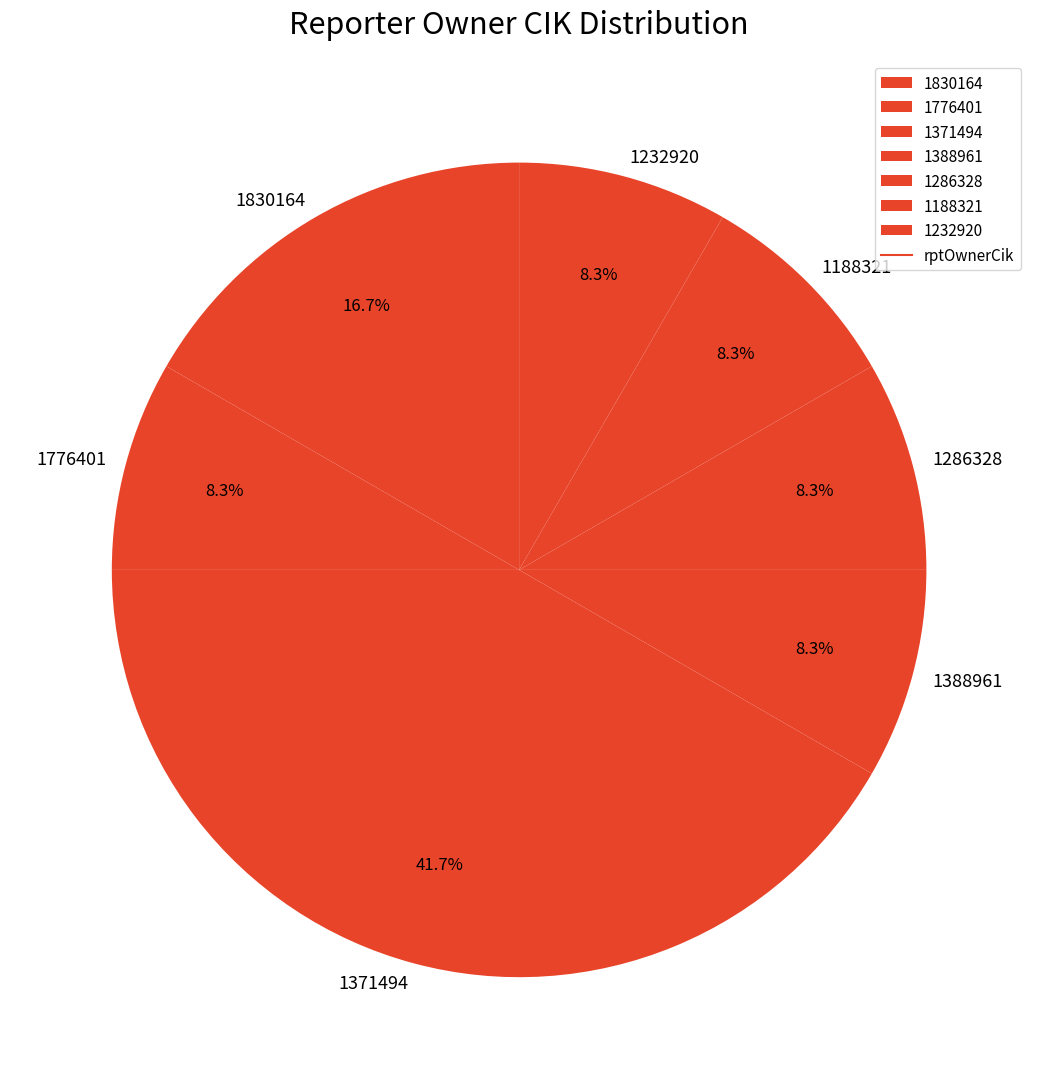

Combined, do 1830164 and 1371494 account for over 50%?

Yes